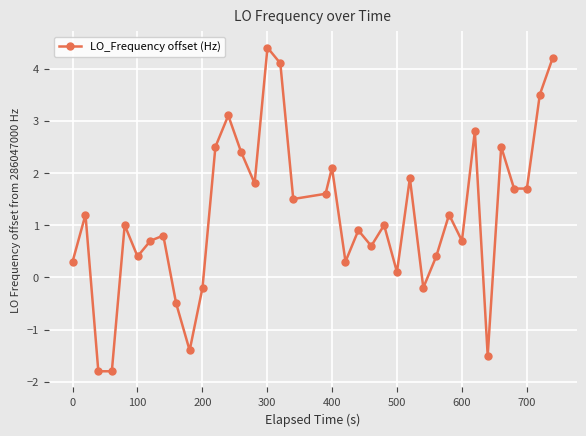

What is the difference between the second highest and second lowest values?

6.0